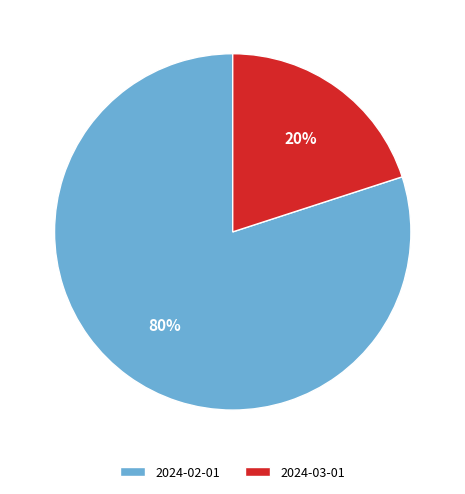

Which slice is the smallest?

2024-03-01